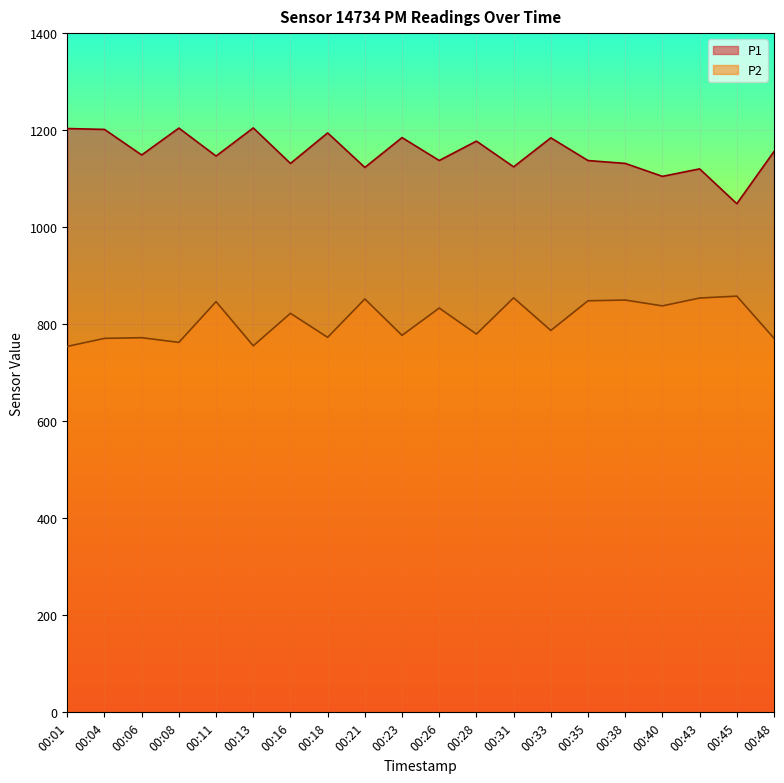

How many interior local peaks does the P2 series have?

8